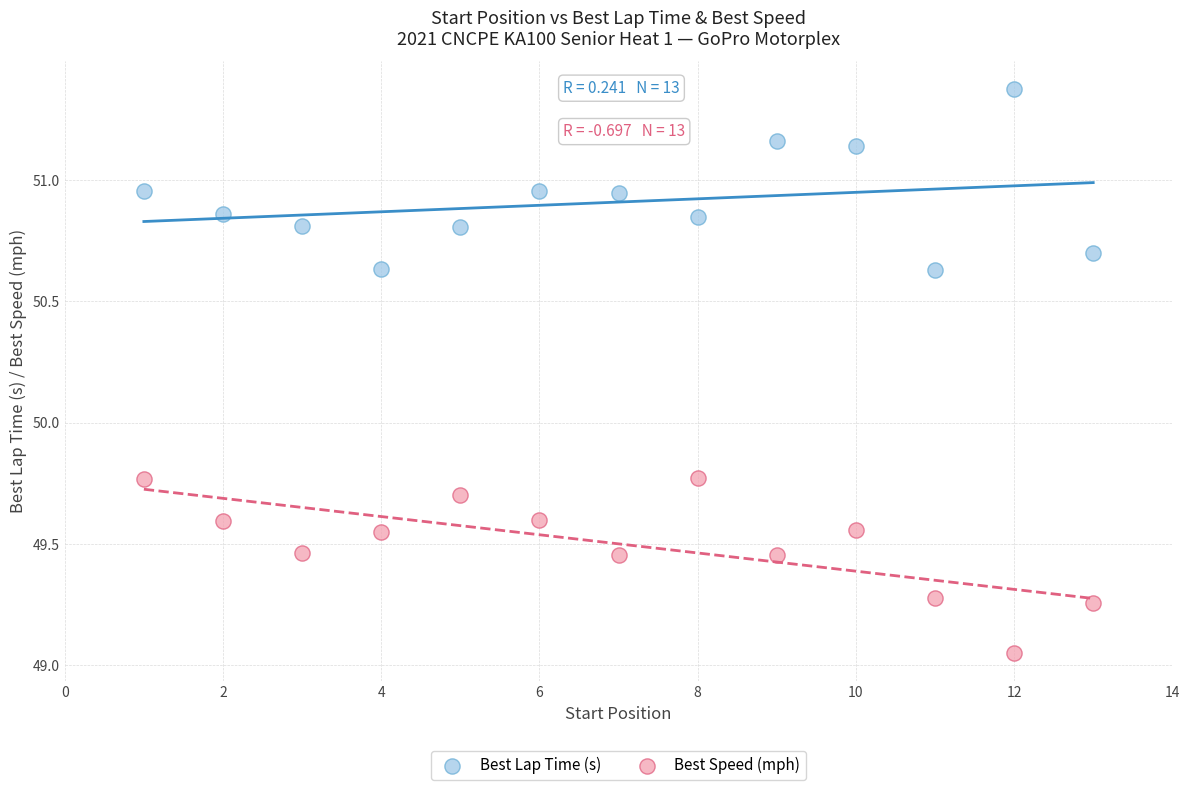

Which series contains the lowest Y value?

Best Speed (mph)